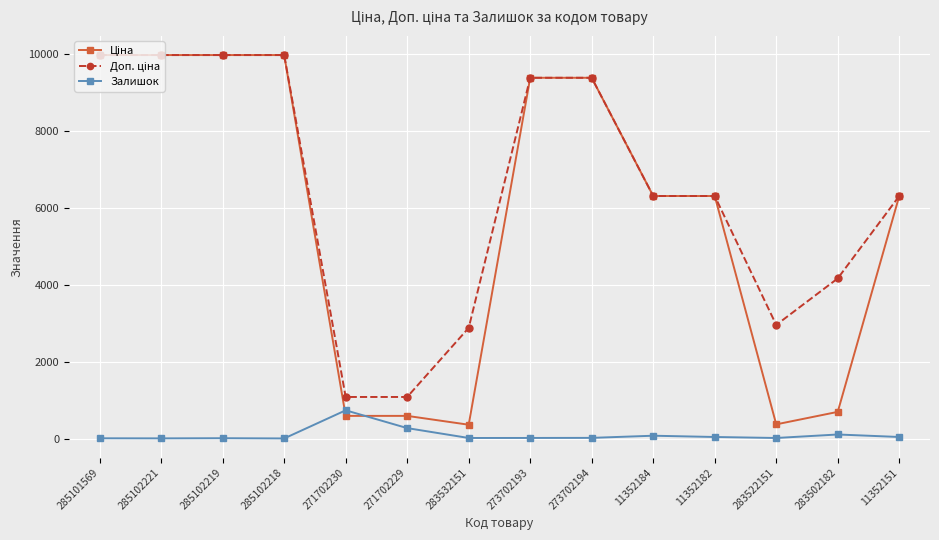

True or false: Залишок has more than 2 interior local peaks.

True